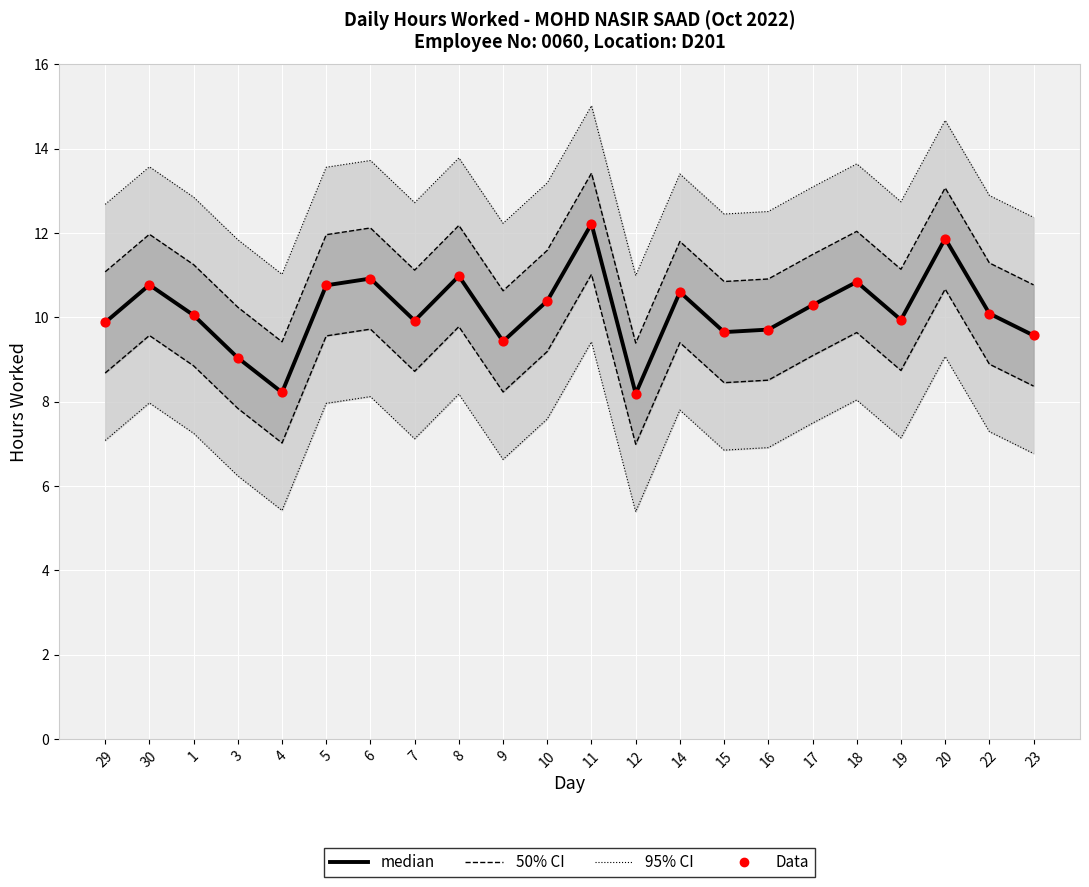

At how many categories does at least one series exceed 9?

22